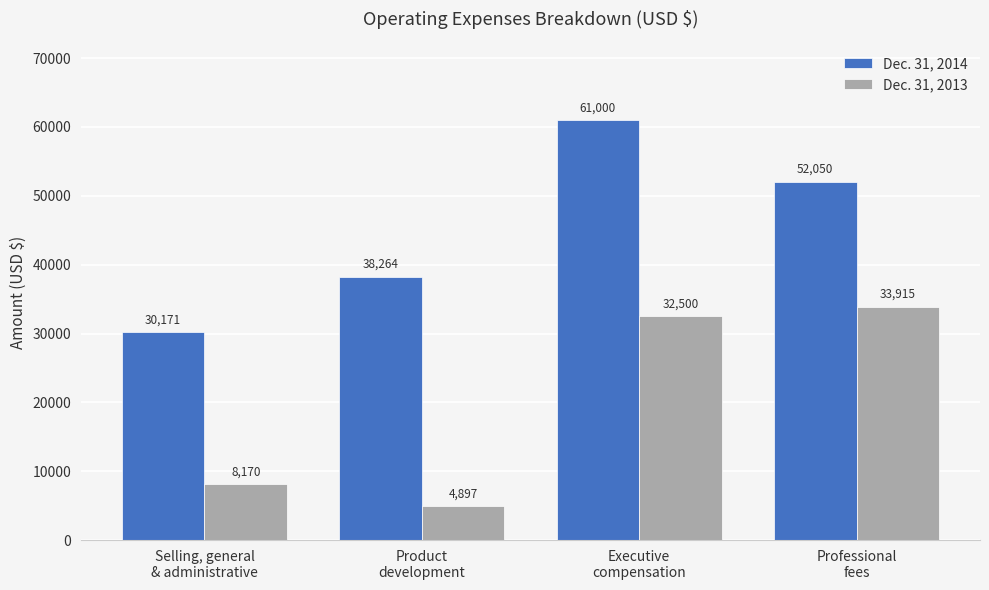

What position from the left is Executive
compensation?

3